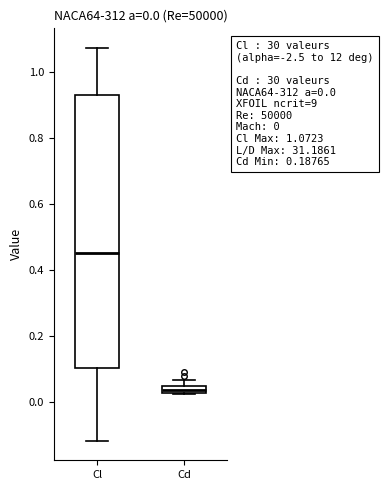

Which box has the lowest median line?

Cd